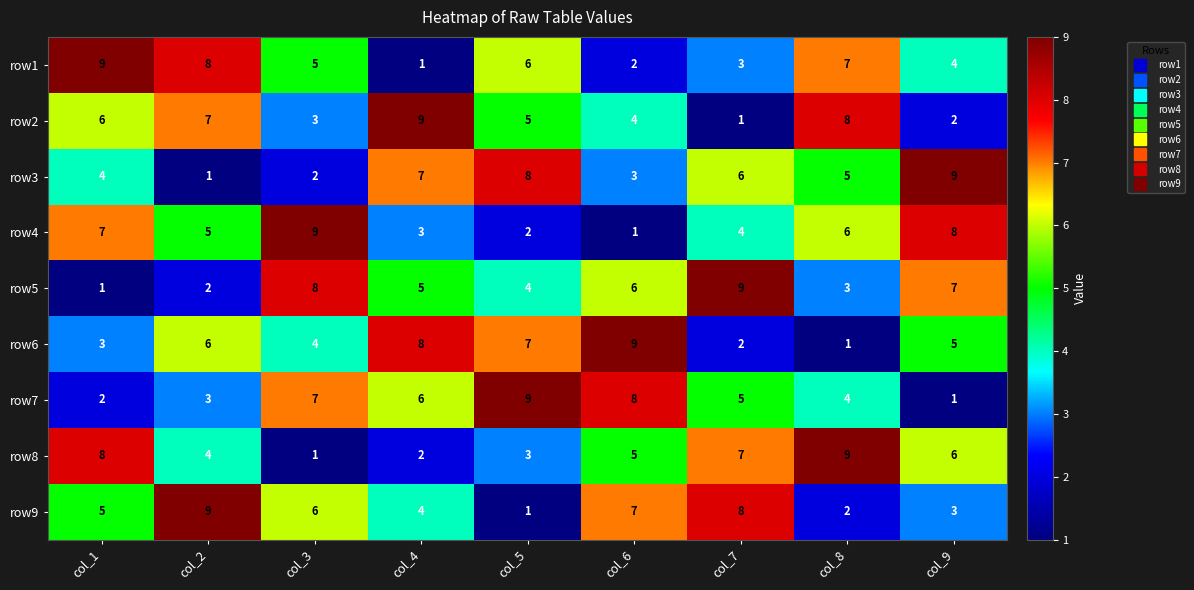

What is the spread (max minus min) of values at col_9?

8